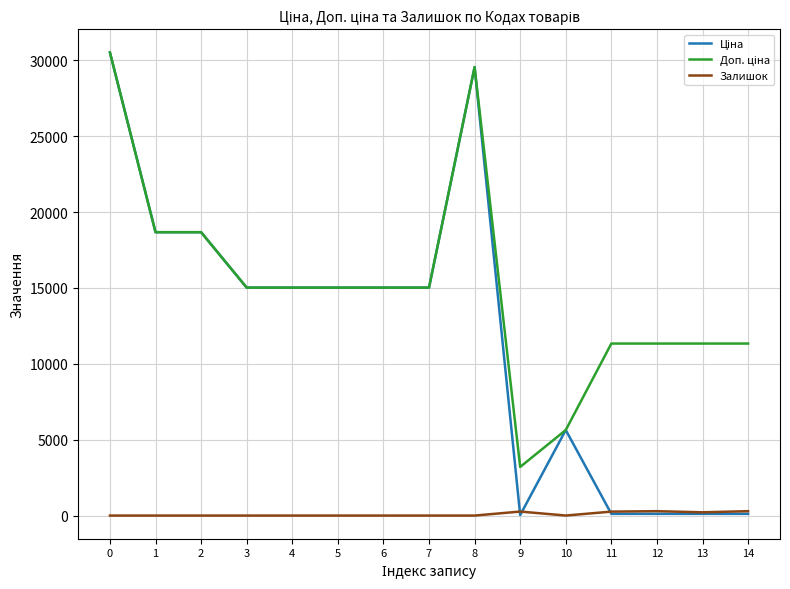

What is the spread (max minus min) of values at 7?

15019.2